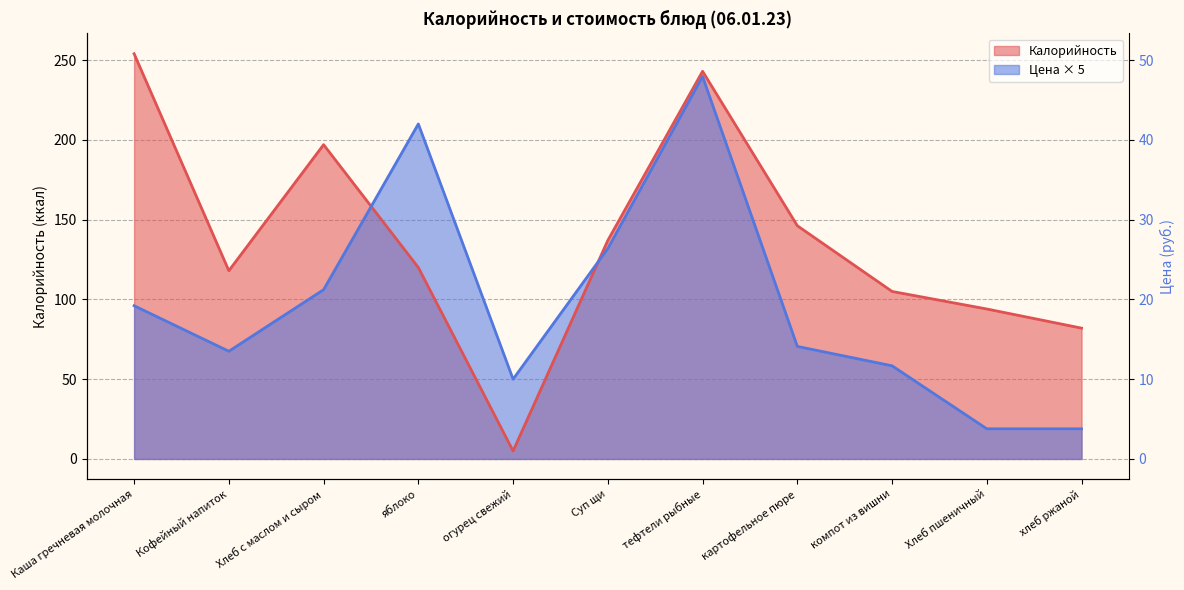

How many values in the Калорийность series exceed 120?

5